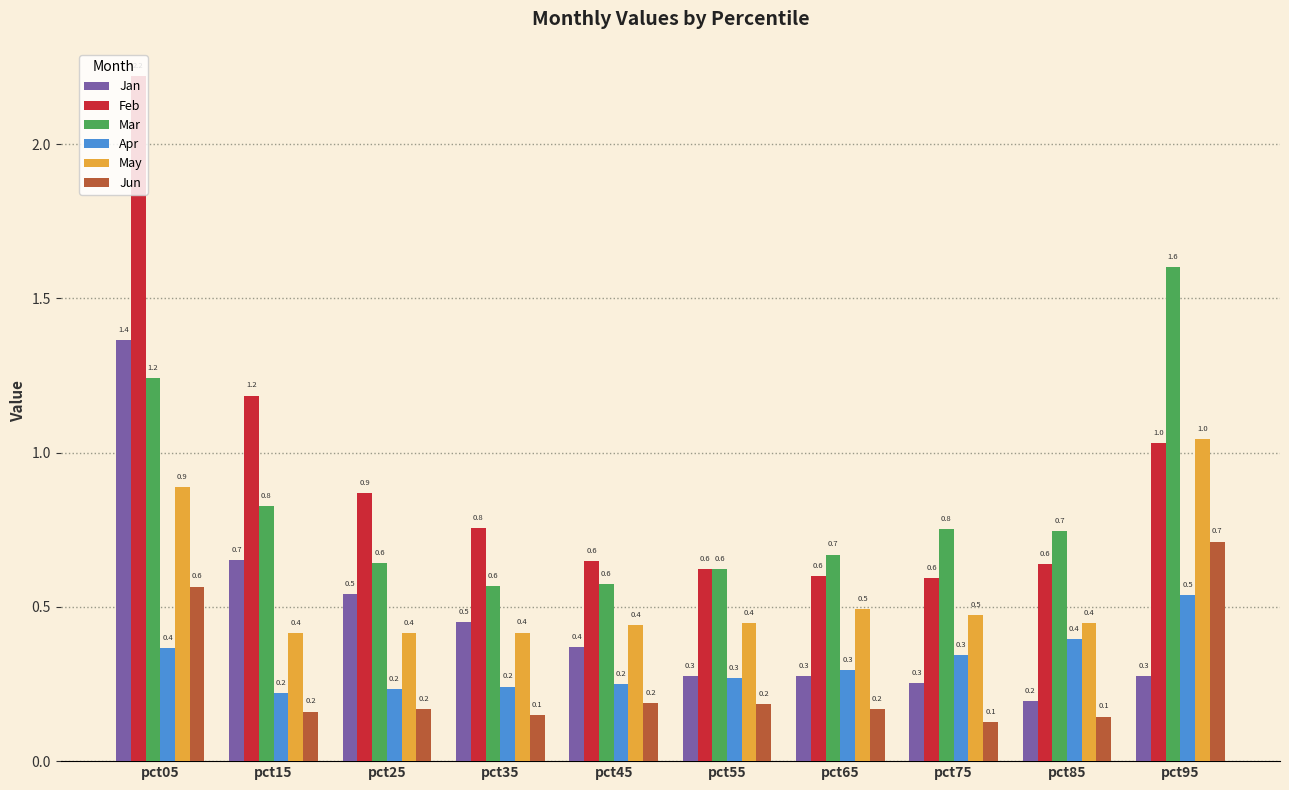

What is the maximum value for Apr?

0.5